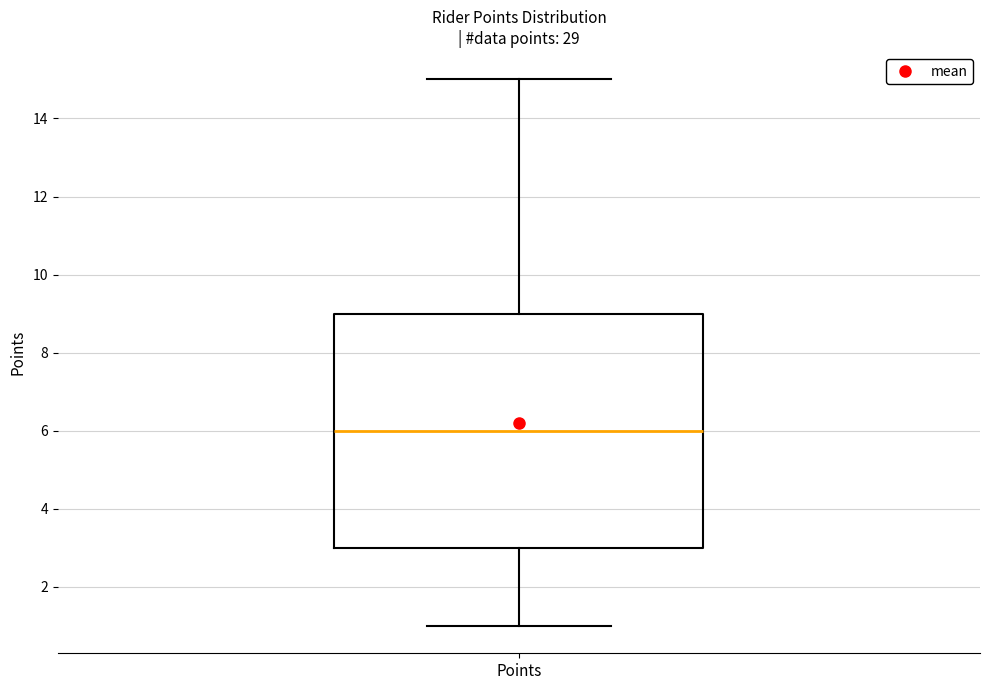

Transcribe this box plot: give where the median line is, the range the box spans, and where the two whiskers end, as read against the y-axis. The values are not printed on the chart, so give them approximately, as read against the axis.

median 6, box 3 to 9, whiskers 1 to 15